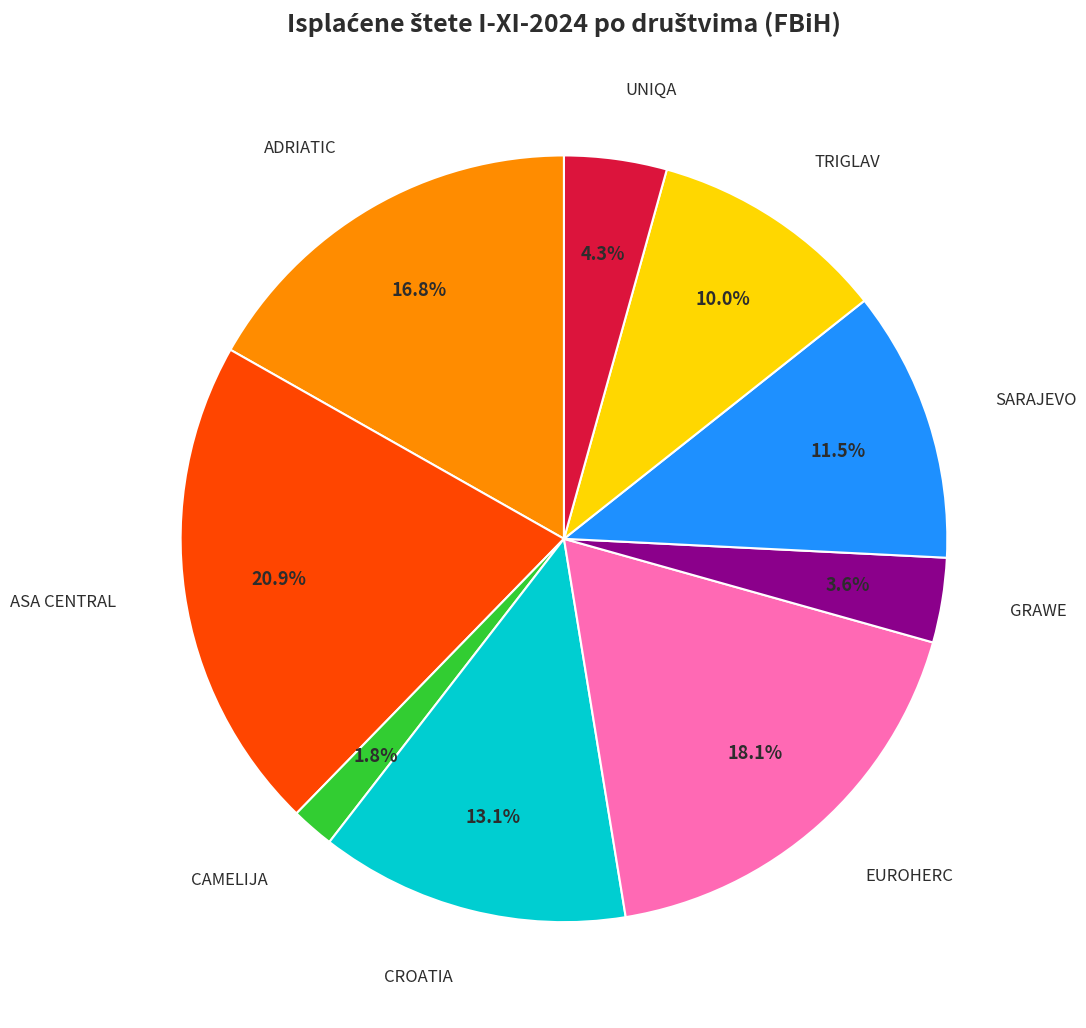

Does any single category account for the majority?

No